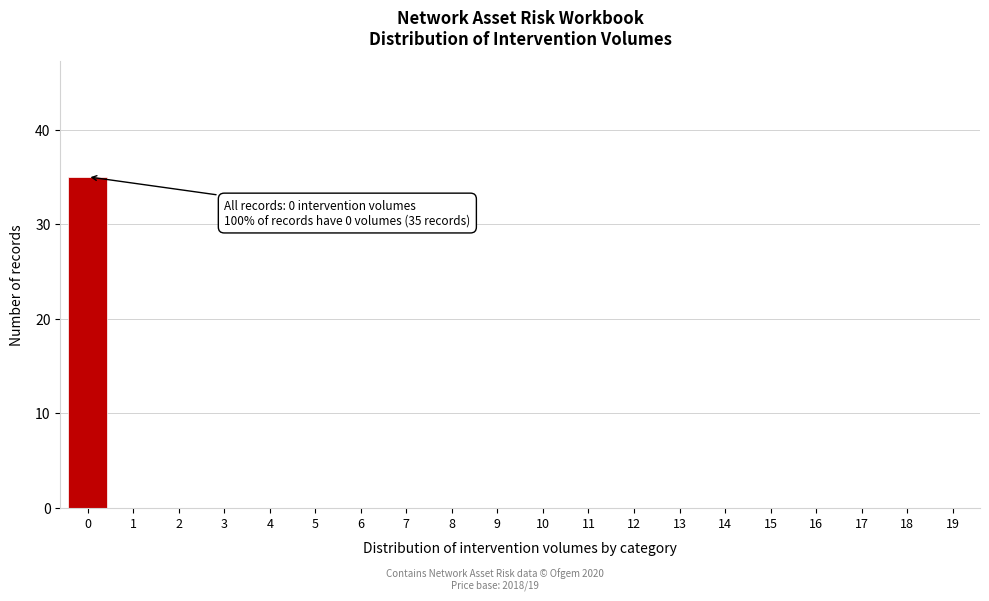

Reading right to left, extract all data points from this chart.

19=0	18=0	17=0	16=0	15=0	14=0	13=0	12=0	11=0	10=0	9=0	8=0	7=0	6=0	5=0	4=0	3=0	2=0	1=0	0=35